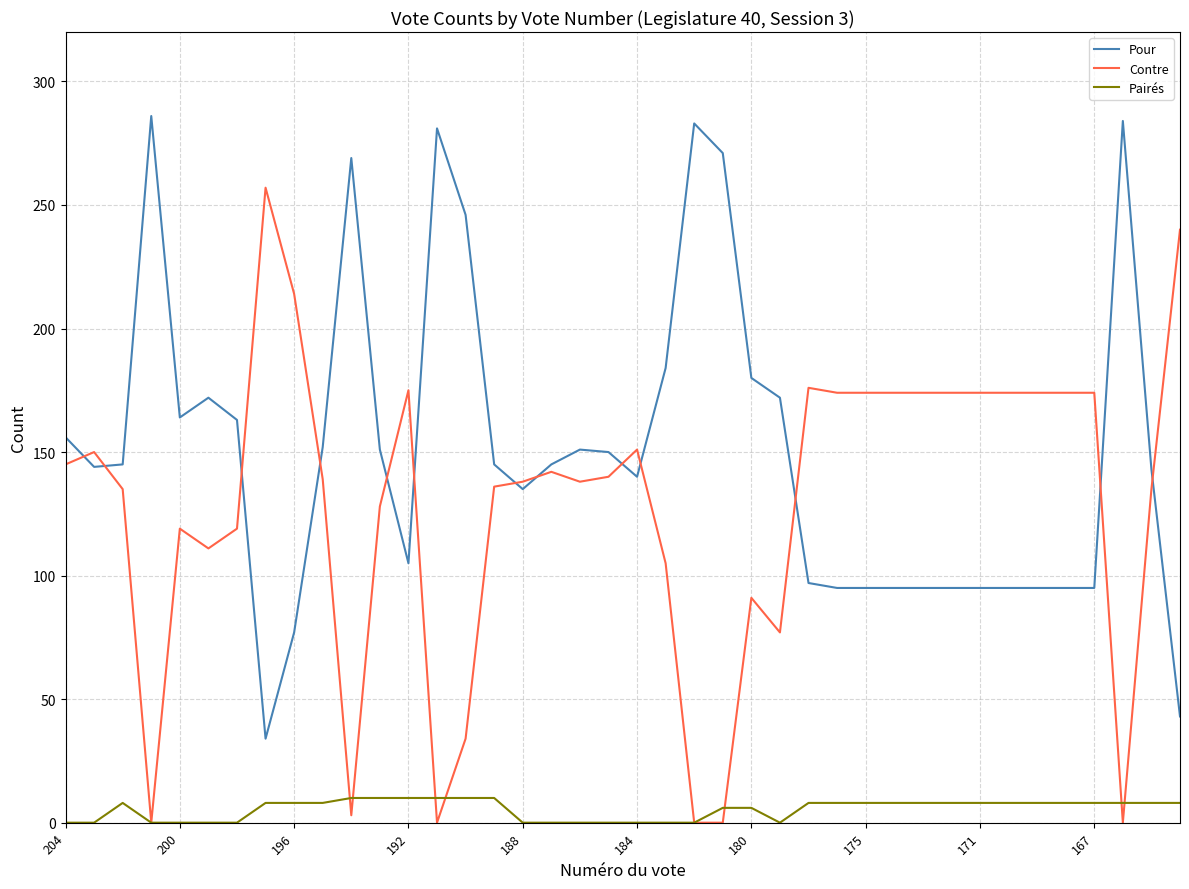

Rank the series by their average value, from lowest to highest.

Pairés, Contre, Pour